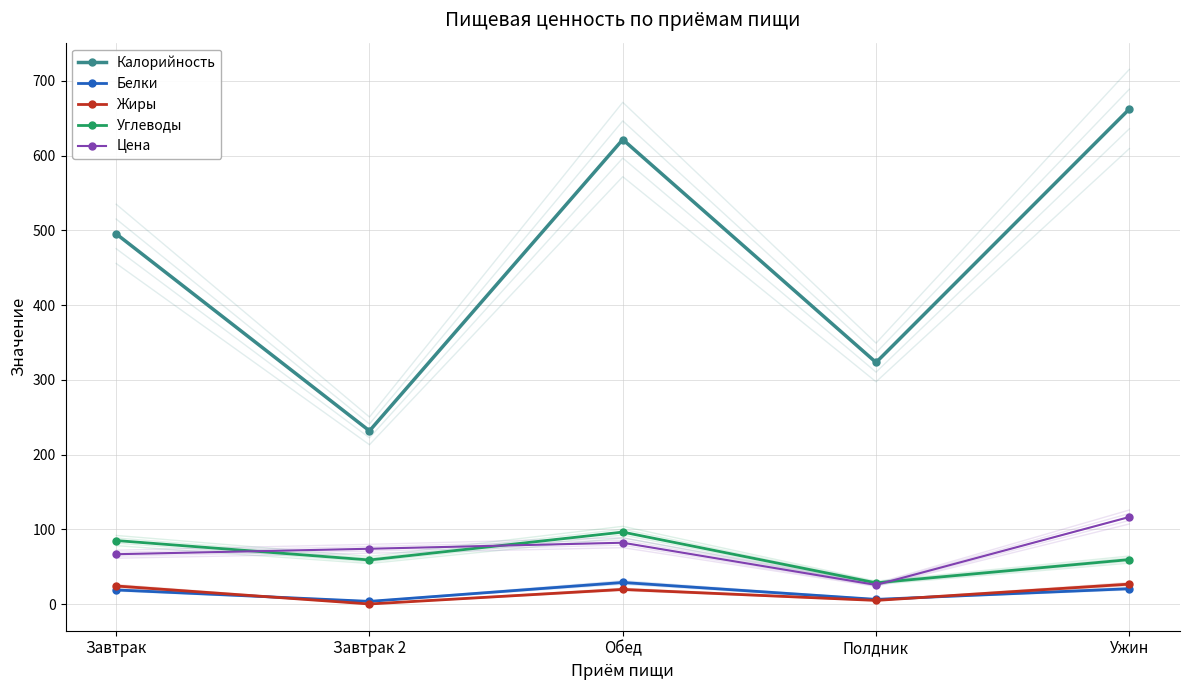

Which has a higher value, Полдник or Обед?

Обед